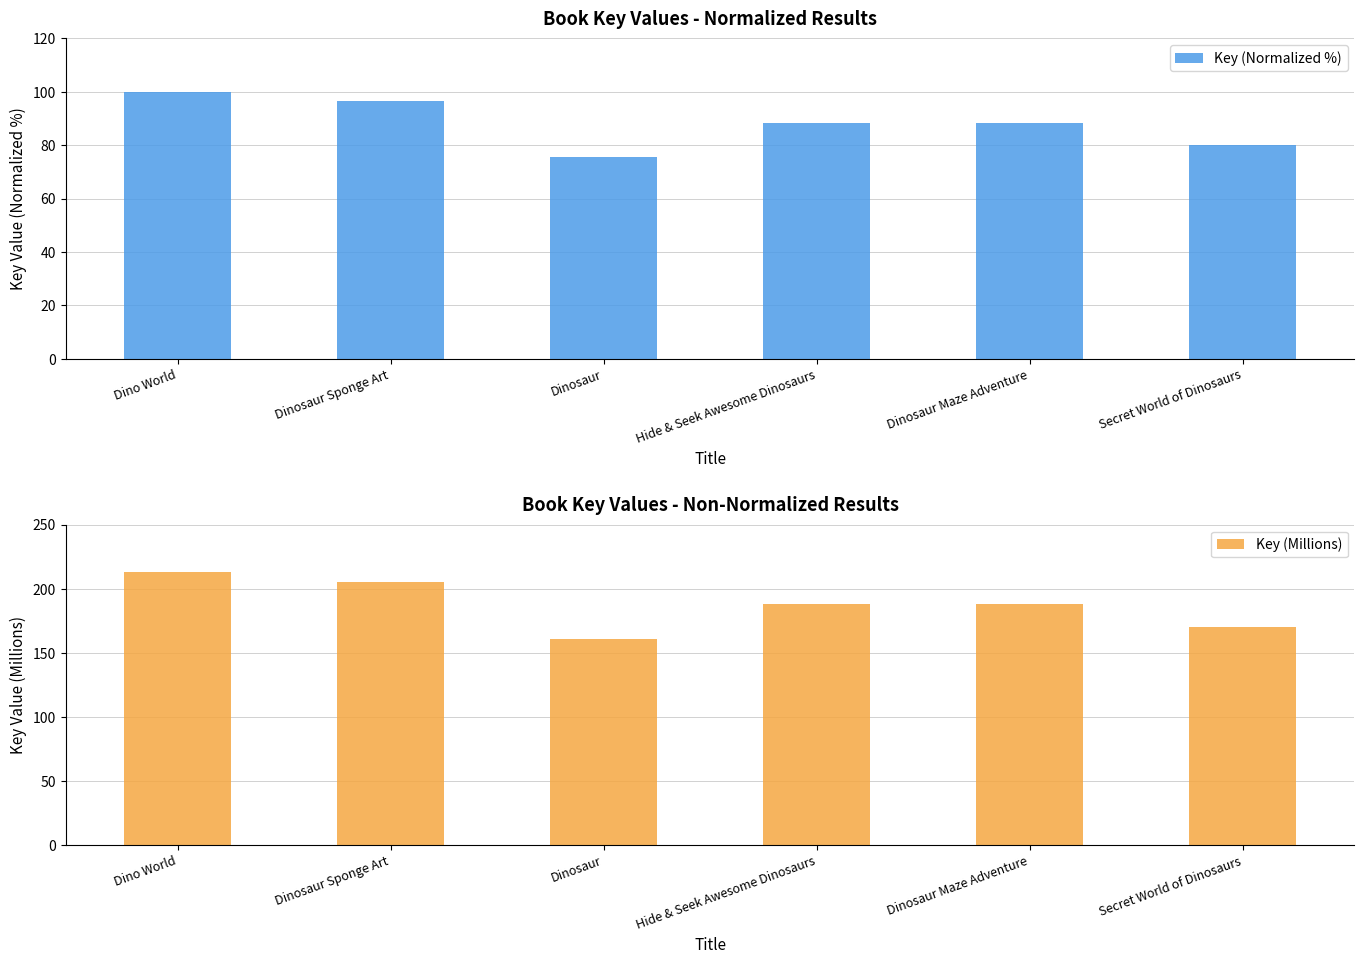

What is the difference between the highest and lowest values at Dinosaur Maze Adventure?

99.4